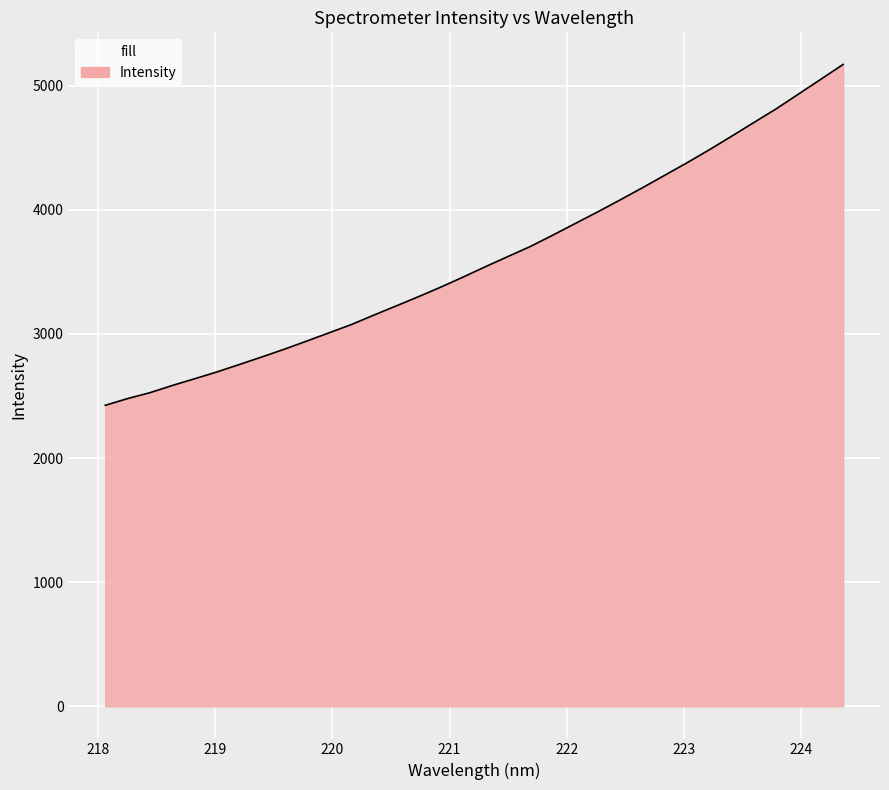

Which label corresponds to the largest value in the chart?

224.3616